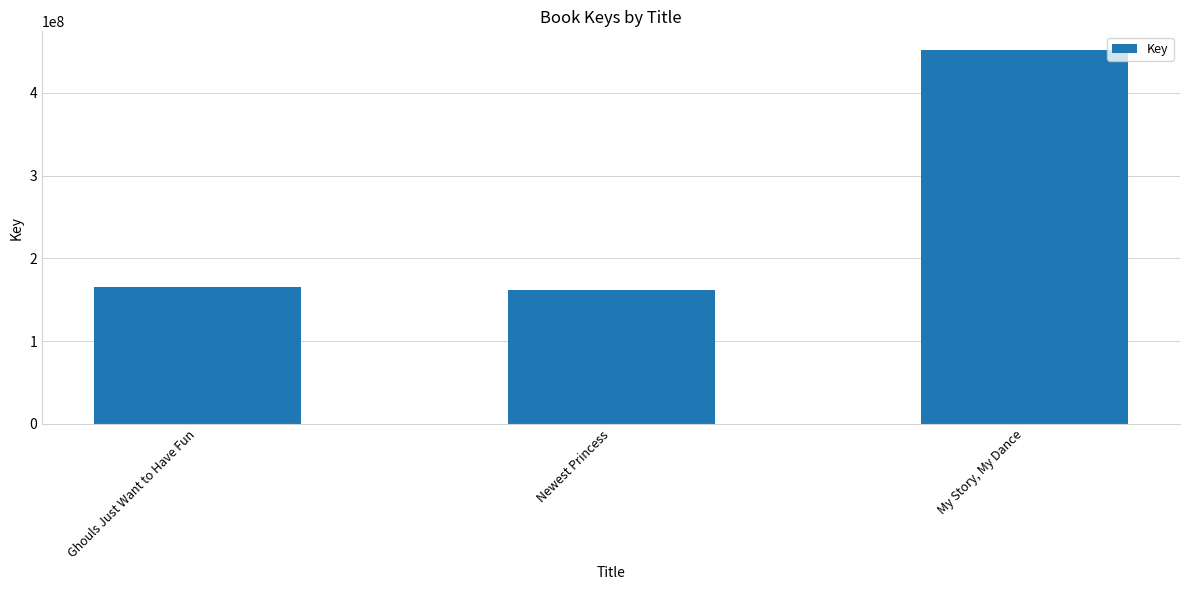

Read the value at Newest Princess, to the nearest 10.

162197100